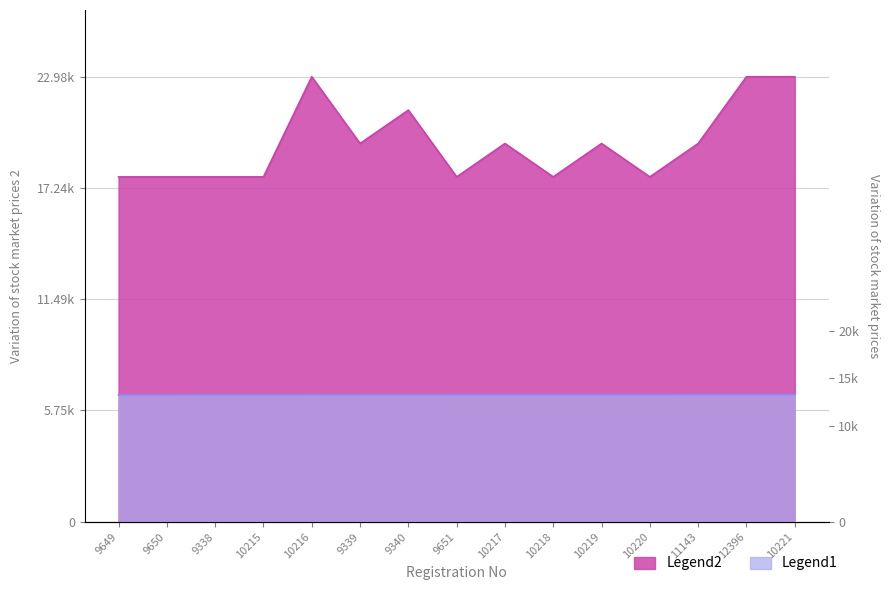

Which category has the lowest value across all series?

9649